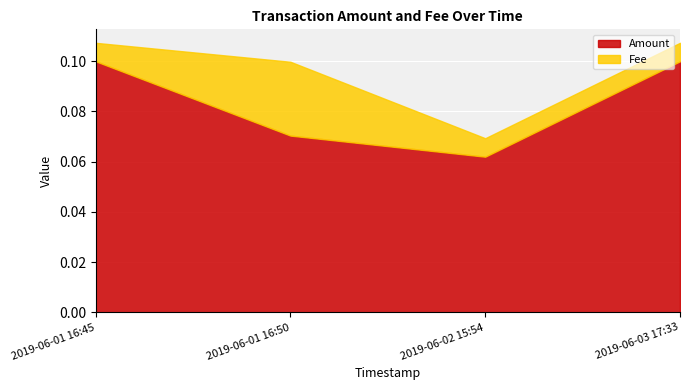

True or false: Fee has more than 2 points higher than both neighbors.

False